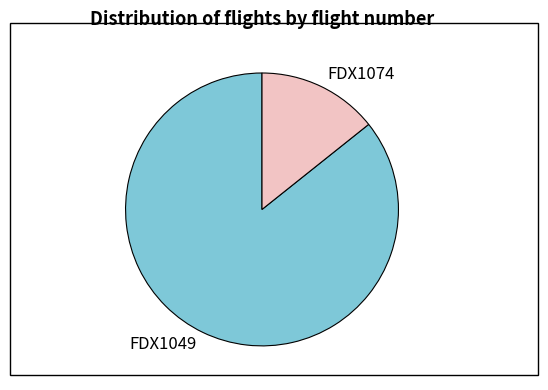

Does any single category account for the majority?

Yes